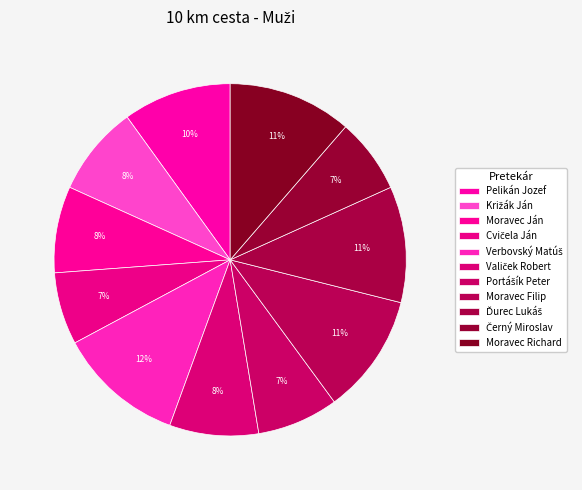

To the nearest percent, what portion does Moravec Ján represent?

8%